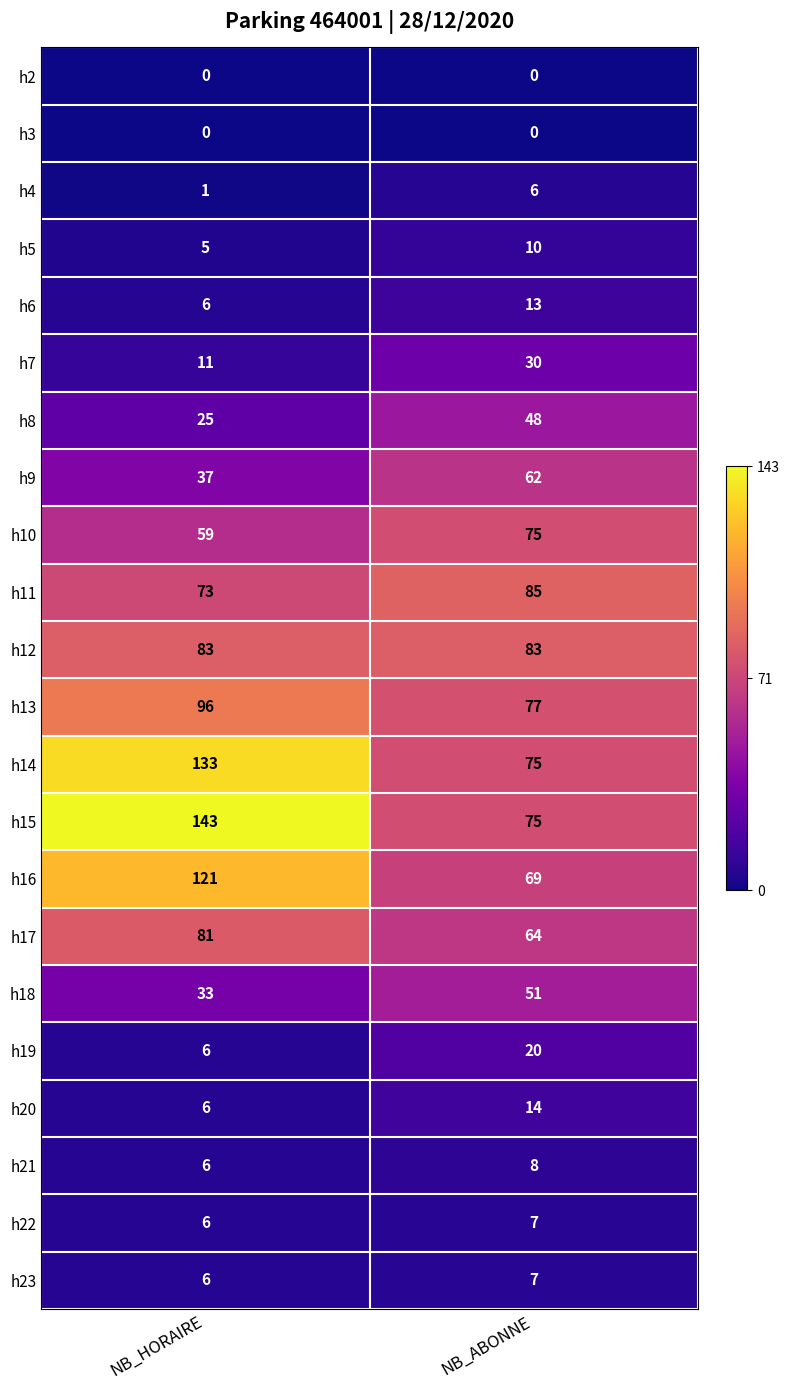

At how many categories does at least one series exceed 15?

2